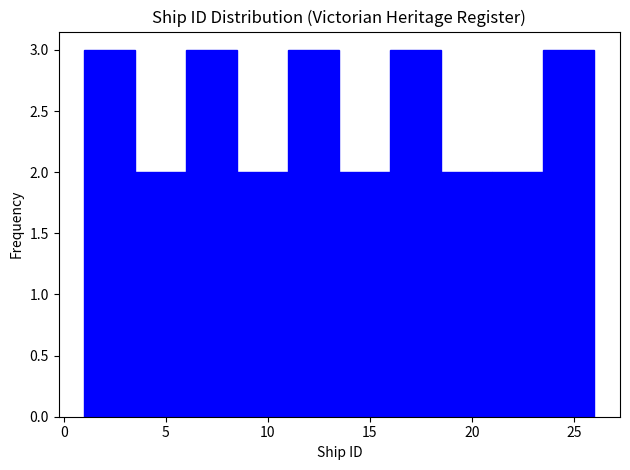

What is the height of the bar covering 8.5 to 11.0 on the x-axis? The values are not printed on the chart, so give them approximately, as read against the axis.

2